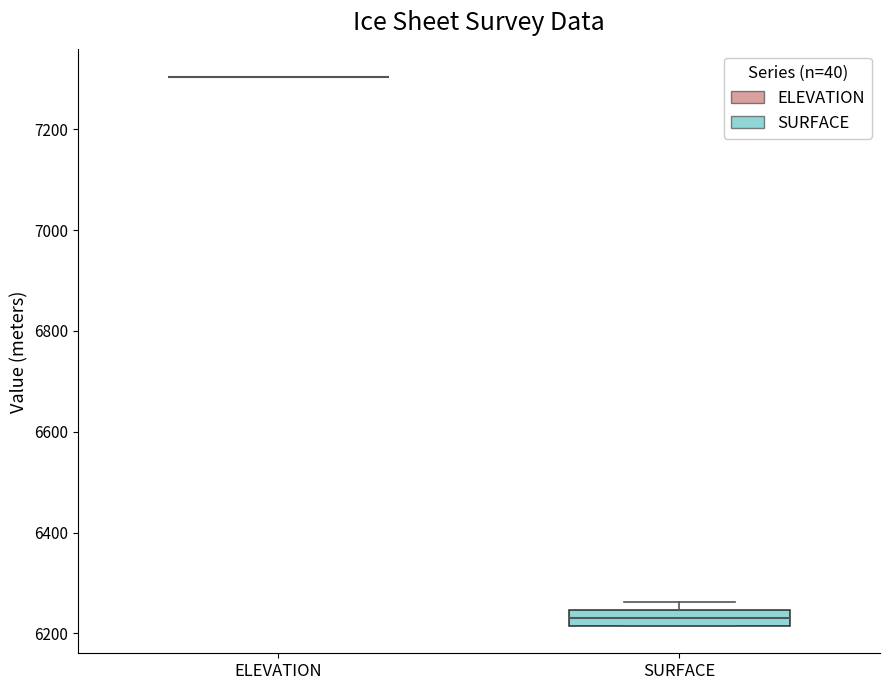

Where is the upper edge of the box for SURFACE on the y-axis? The values are not printed on the chart, so give them approximately, as read against the axis.

6240